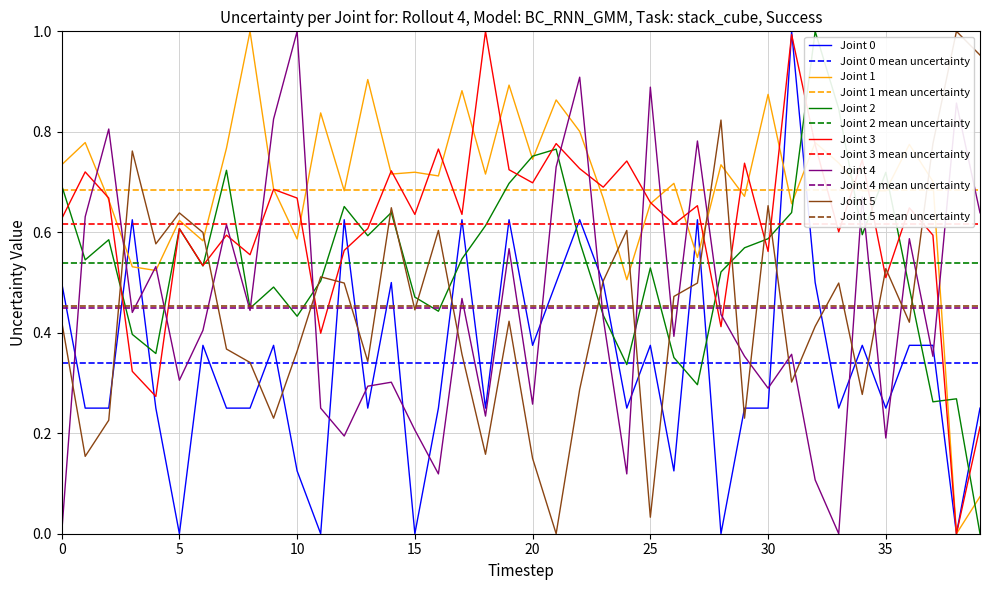

True or false: Joint 1 has a value of 1.2 at 0.

False